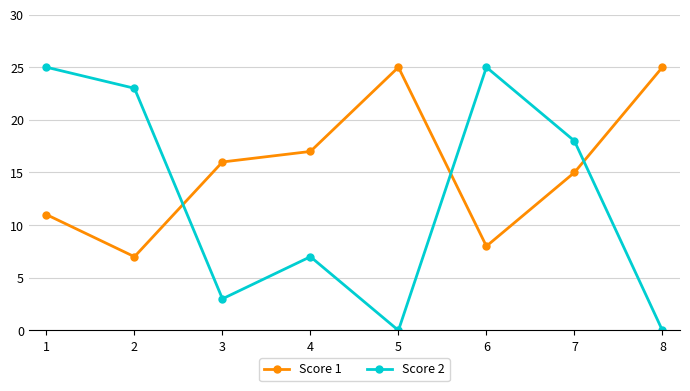

Reading left to right, list all the values displayed in this chart.

Score 1: 1=11	2=7	3=16	4=17	5=25	6=8	7=15	8=25
Score 2: 1=25	2=23	3=3	4=7	5=0	6=25	7=18	8=0